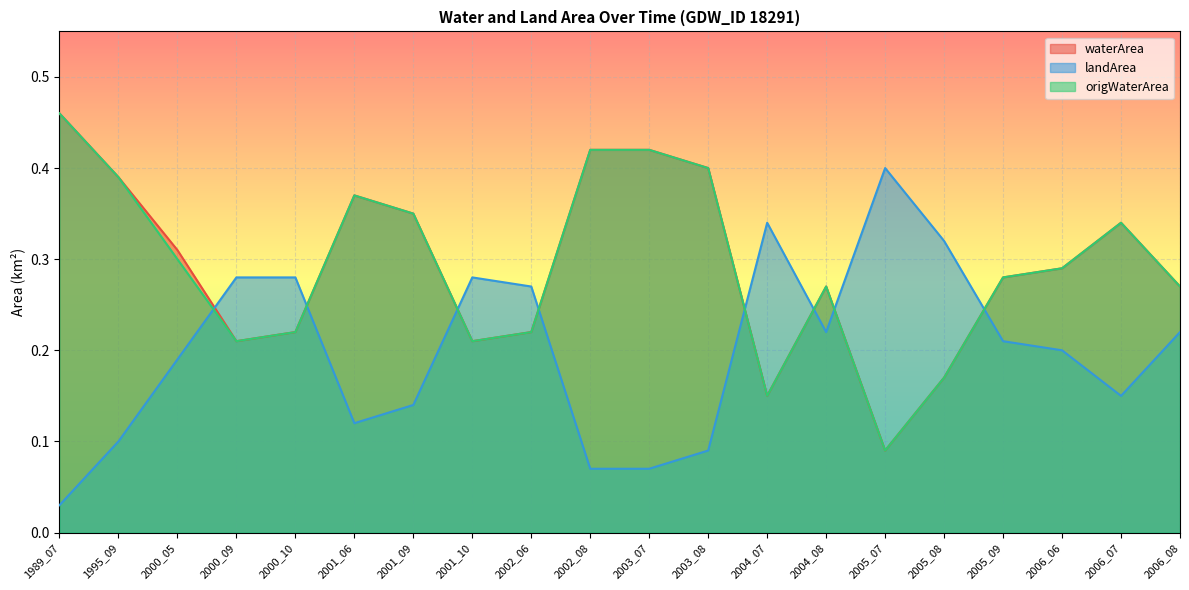

In landArea, how many points are higher than both neighbors (excluding endpoints)?

3